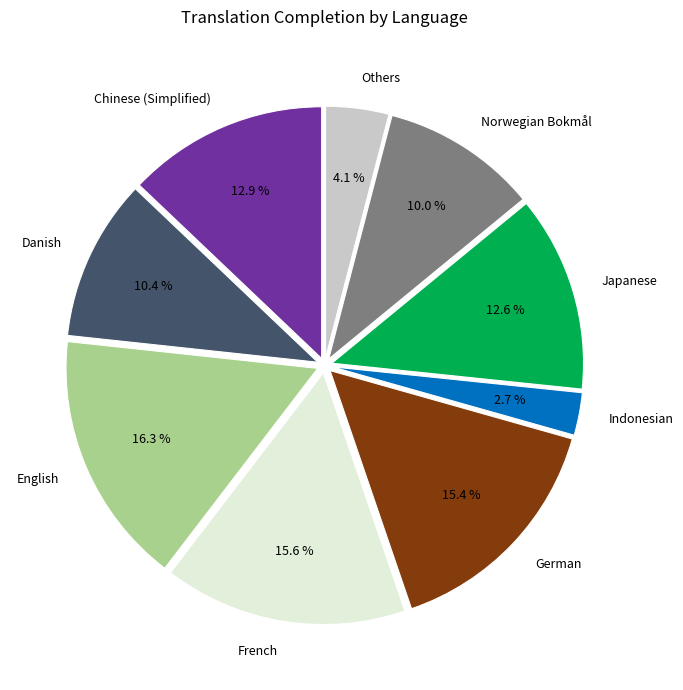

To the nearest percent, what percentage of the pie is Chinese (Simplified)?

13%